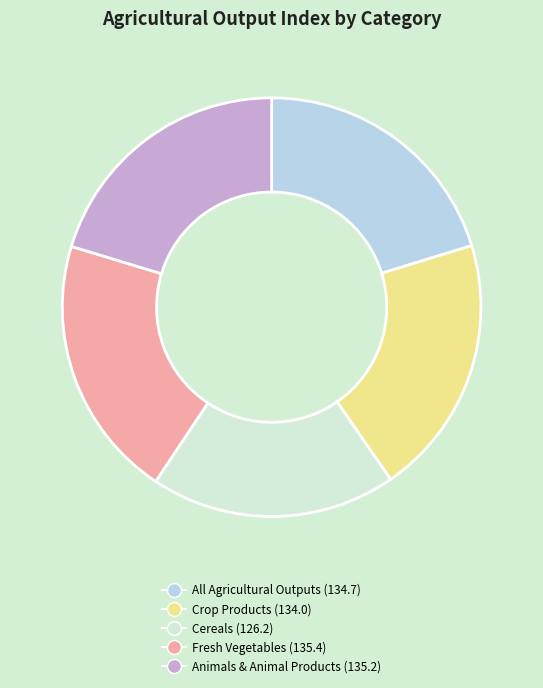

True or false: All Agricultural Outputs (134.7) accounts for 10% of the total.

False